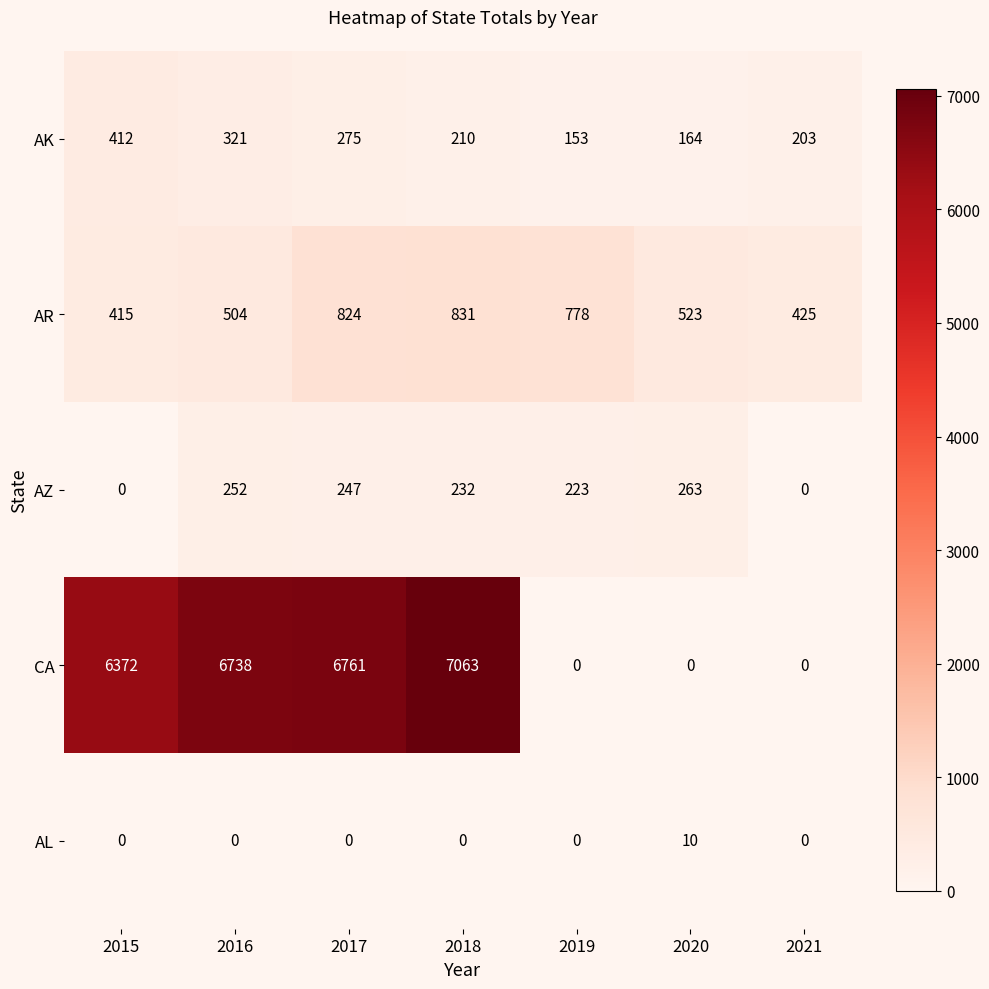

What is the difference between the second highest and minimum values in the AZ series?

252